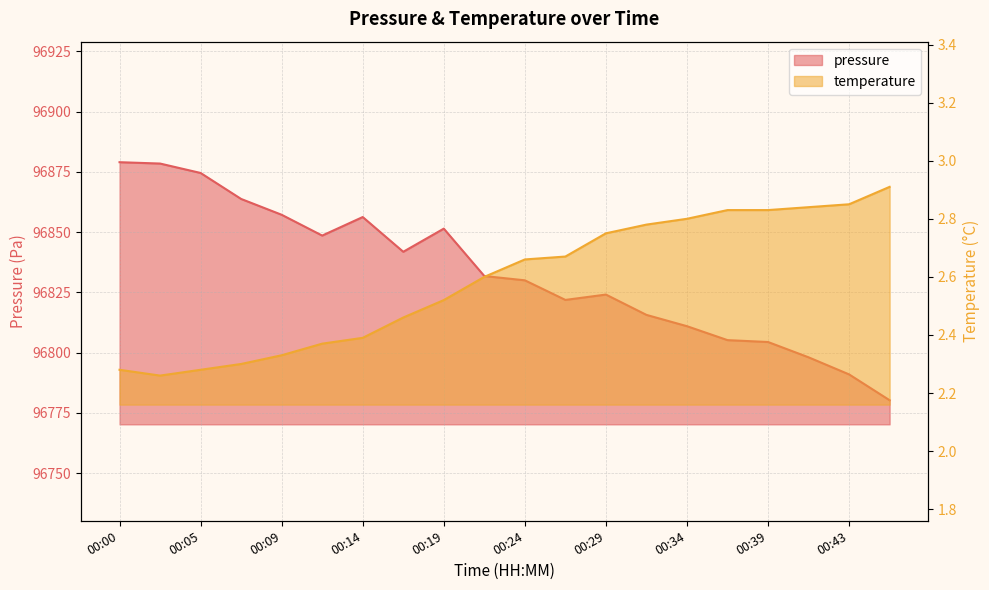

Reading left to right, list all the values displayed in this chart.

pressure: 00:00=96879.0	00:02=96878.4	00:05=96874.5	00:07=96863.7	00:09=96857.2	00:12=96848.5	00:14=96856.2	00:17=96841.8	00:19=96851.4	00:22=96831.8	00:24=96830.0	00:26=96821.8	00:29=96824.1	00:31=96815.6	00:34=96810.9	00:36=96805.2	00:39=96804.4	00:41=96798.0	00:43=96790.9	00:46=96780.2
temperature: 00:00=2.3	00:02=2.3	00:05=2.3	00:07=2.3	00:09=2.3	00:12=2.4	00:14=2.4	00:17=2.5	00:19=2.5	00:22=2.6	00:24=2.7	00:26=2.7	00:29=2.8	00:31=2.8	00:34=2.8	00:36=2.8	00:39=2.8	00:41=2.8	00:43=2.9	00:46=2.9